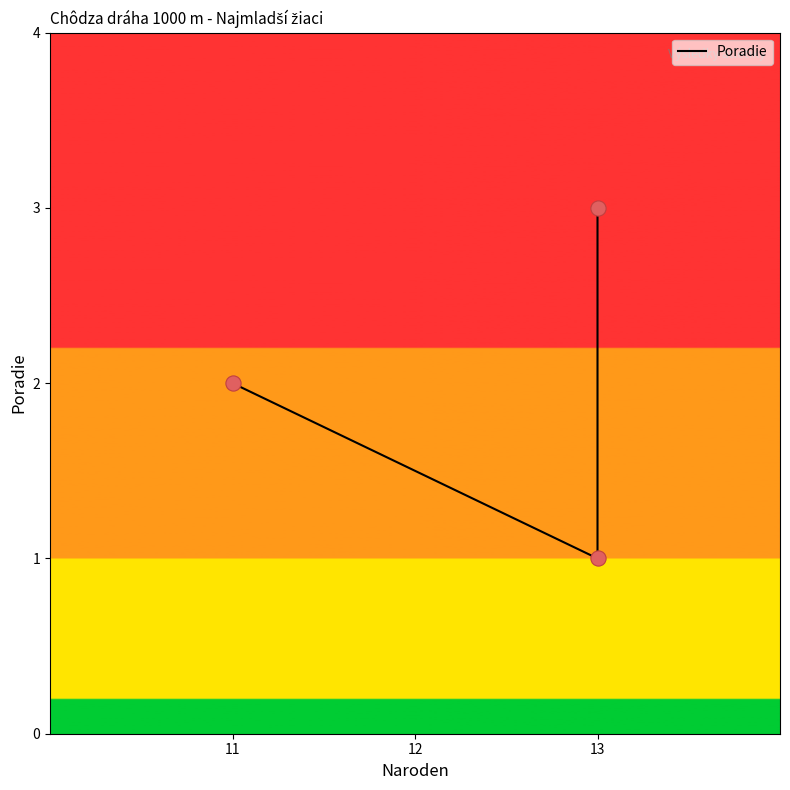

Which has a higher value, 11 or 13?

13